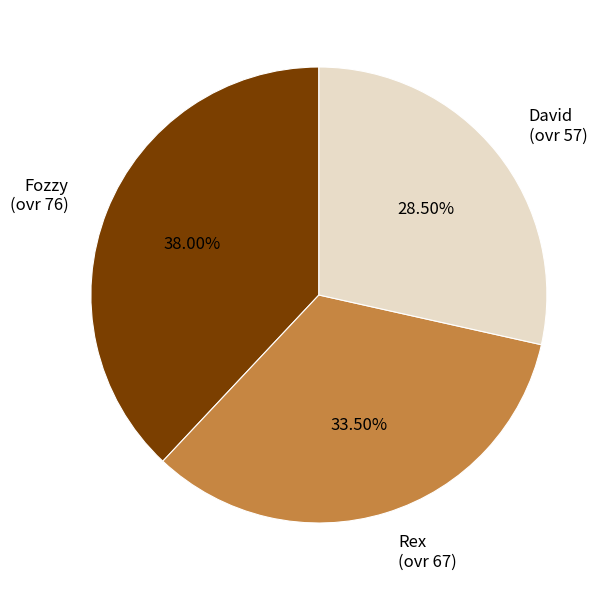

To the nearest percent, what is the average slice percentage?

33%